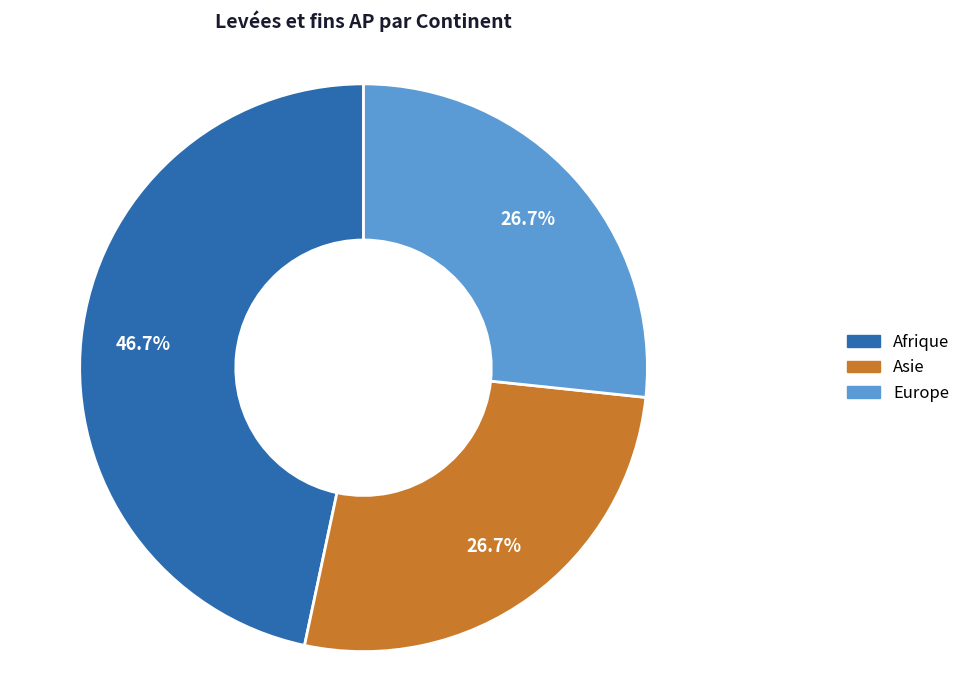

Is there any slice that represents more than half of the pie?

No